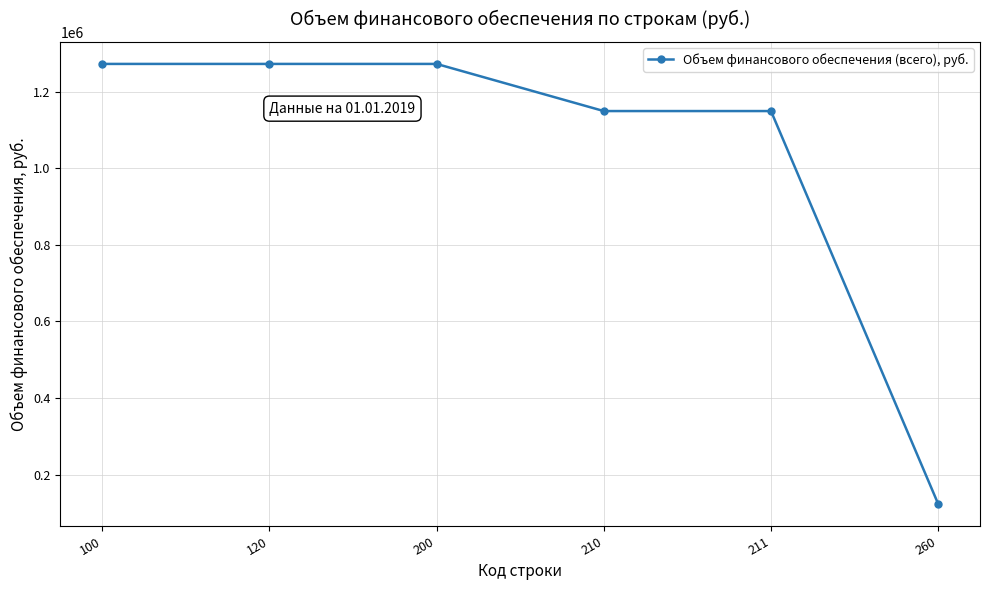

What is the greatest value displayed?

1272200